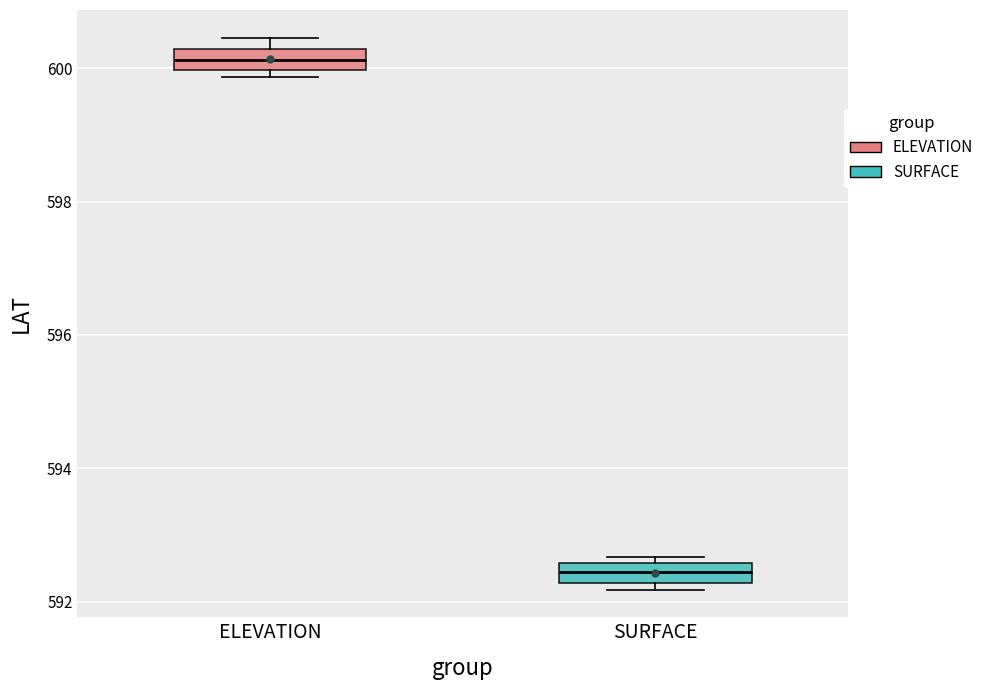

Which box's median line is the lowest?

SURFACE